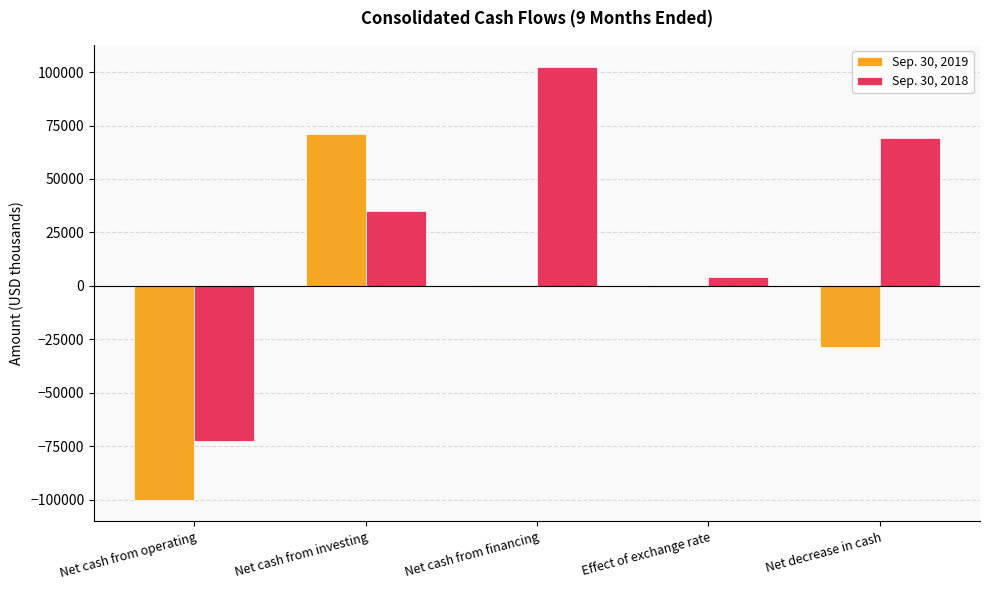

Read the Sep. 30, 2019 value at Effect of exchange rate, to the nearest 10.

-400